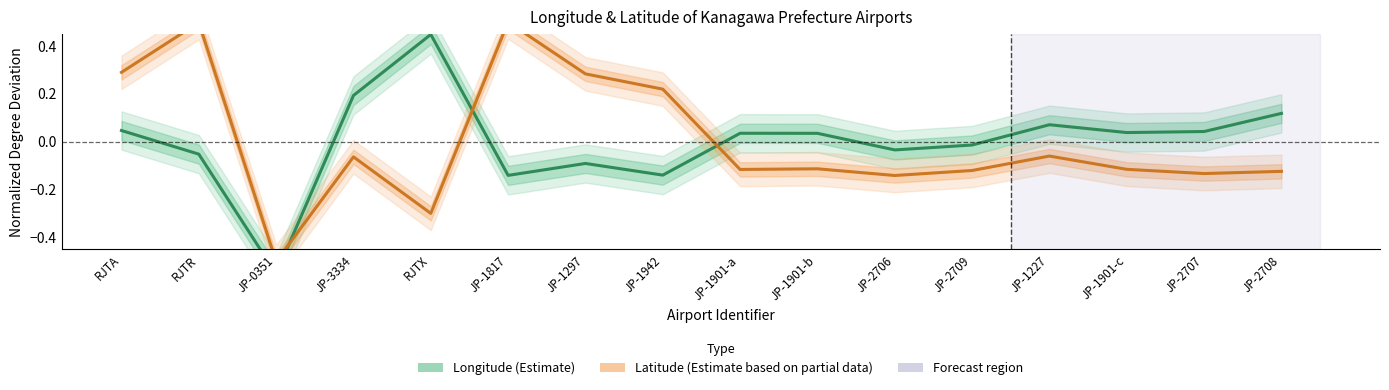

What is the label of the 8th point from the left?

JP-1942